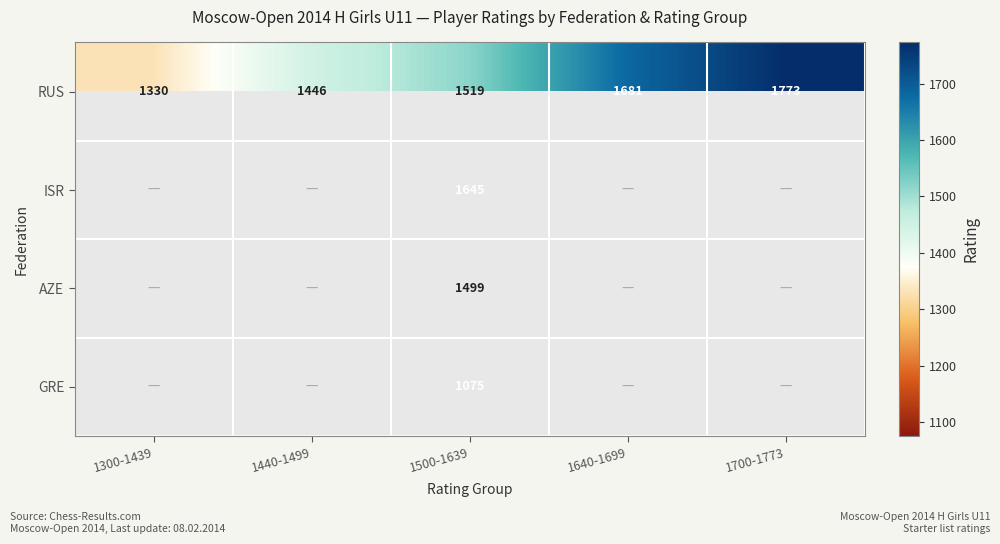

What is the approximate value of RUS at 1640-1699, to the nearest 5?

1680